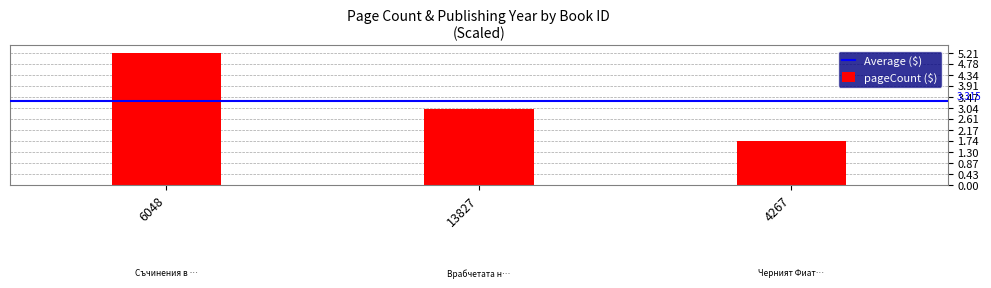

What is the difference between the maximum and minimum values?

3.5